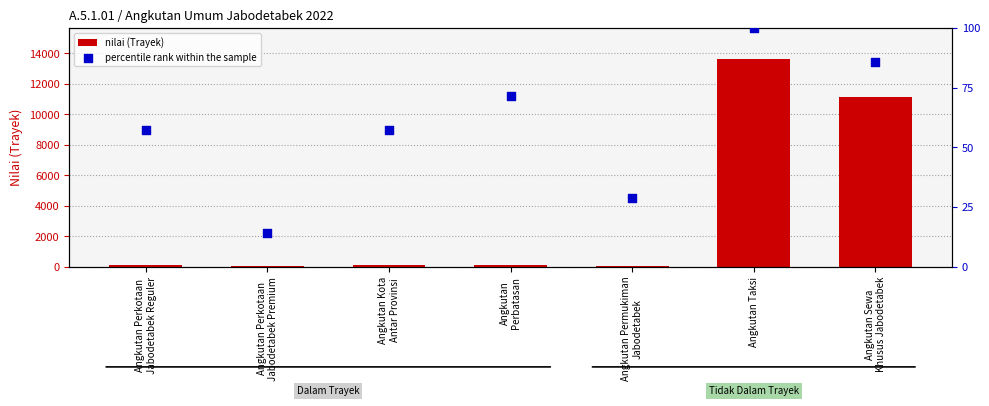

What are all the series names shown in the legend?

nilai (Trayek), percentile rank within the sample